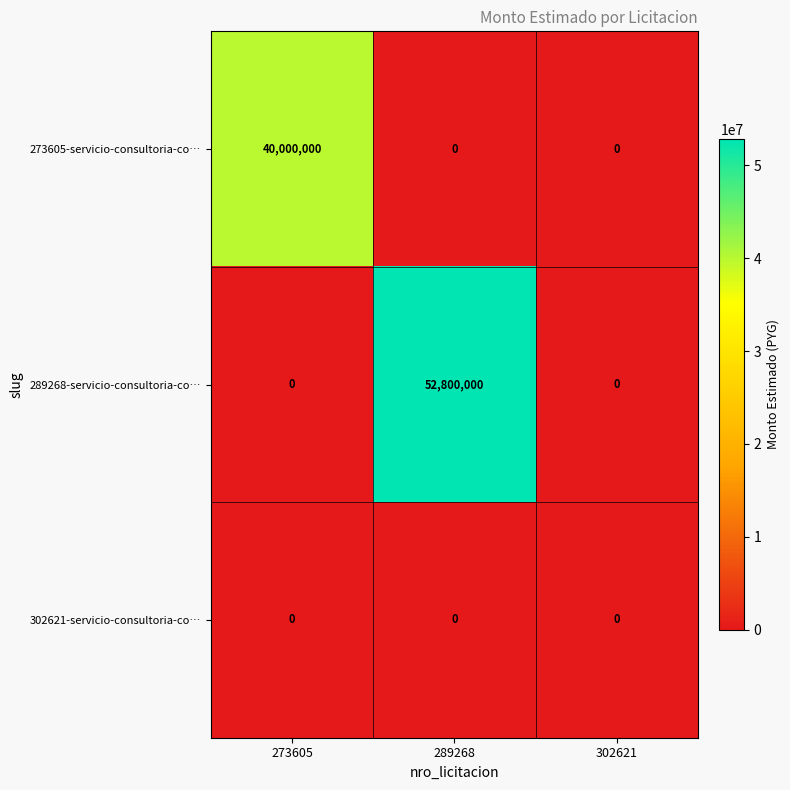

Which label corresponds to the largest value in the chart?

289268